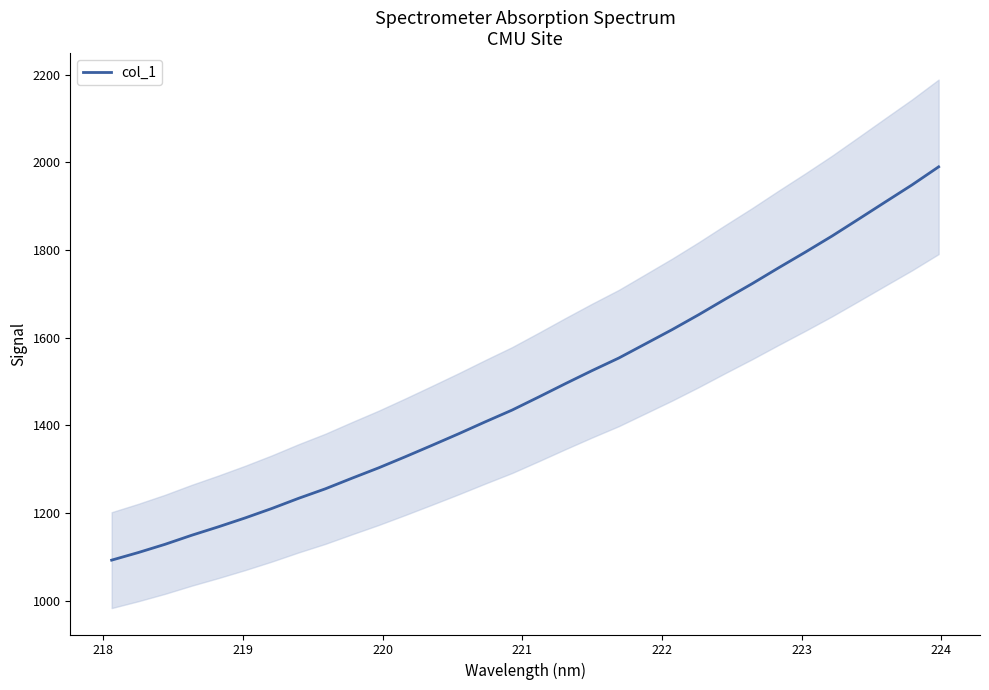

What is the lowest value of the col_1 series?

1092.9